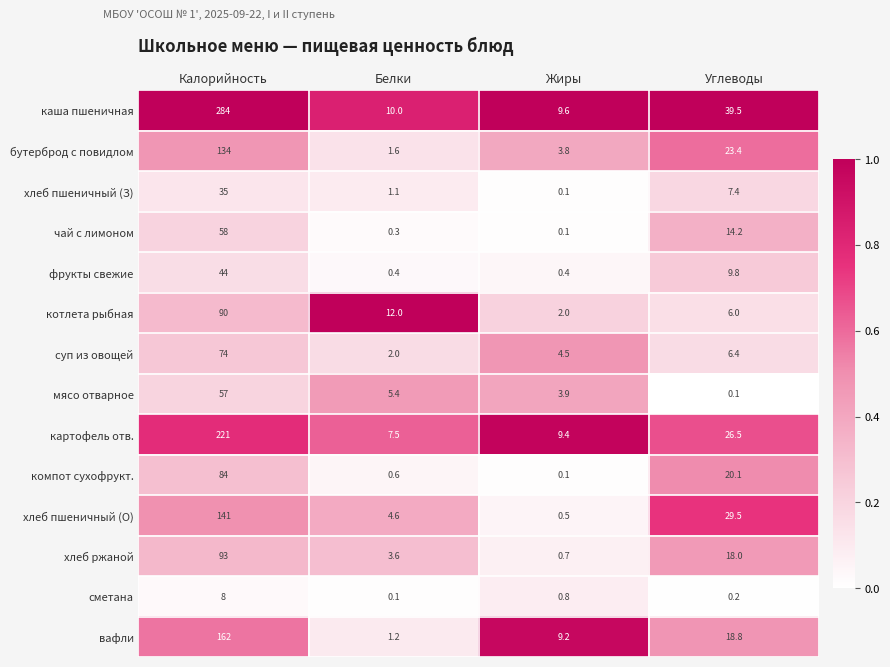

What is the difference between the highest and lowest values at Жиры?

9.5